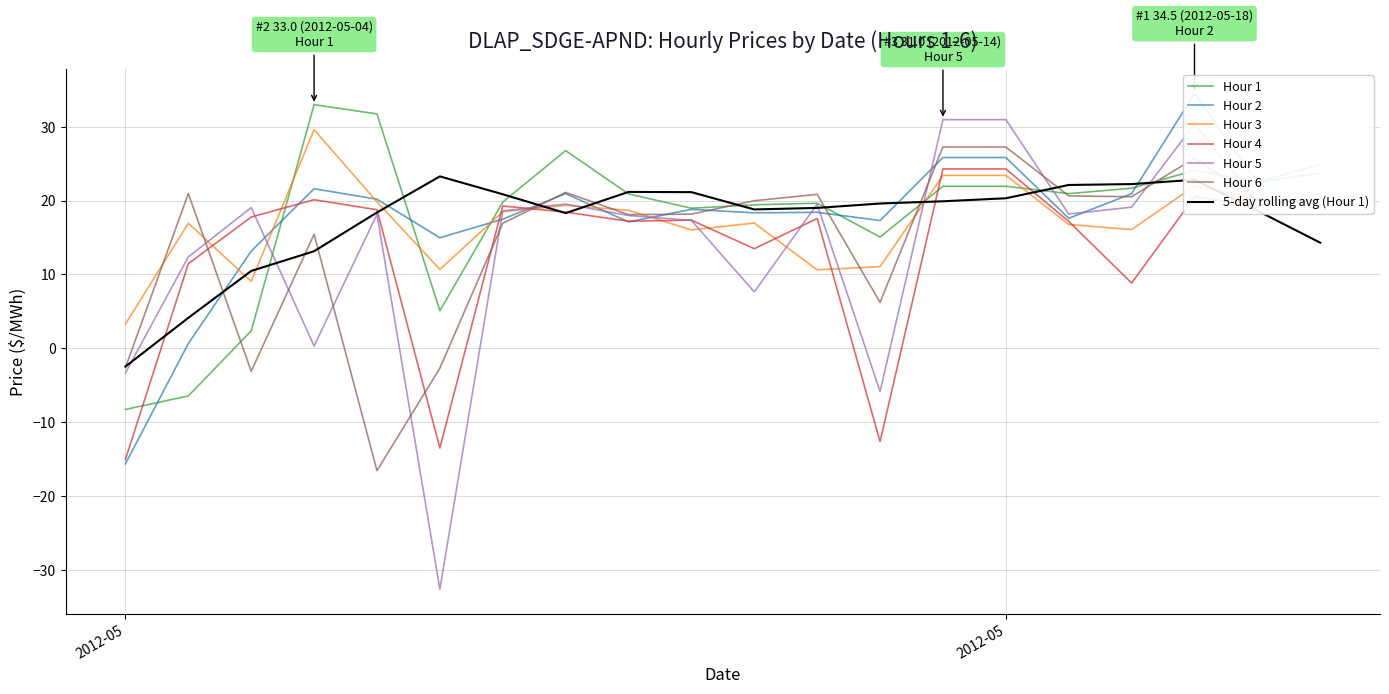

Does the chart display data point markers on the line(s)?

No